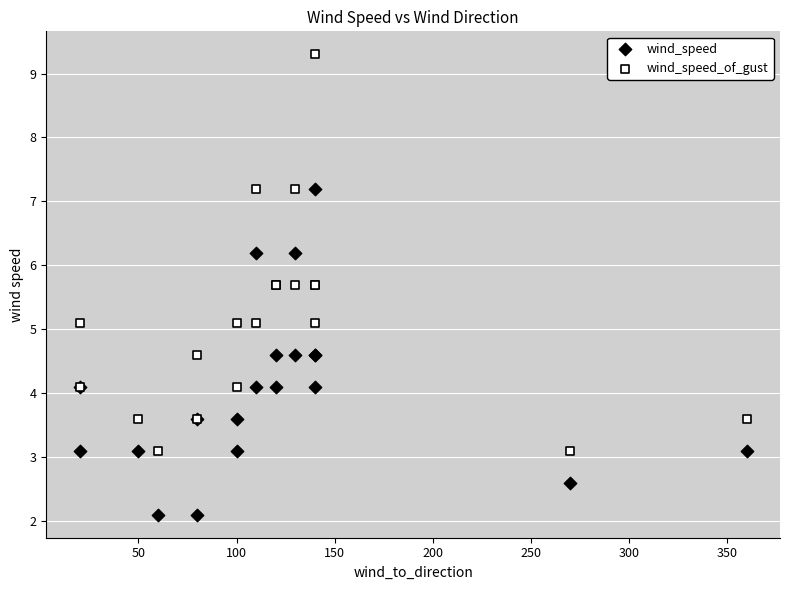

Which series contains the lowest Y value?

wind_speed